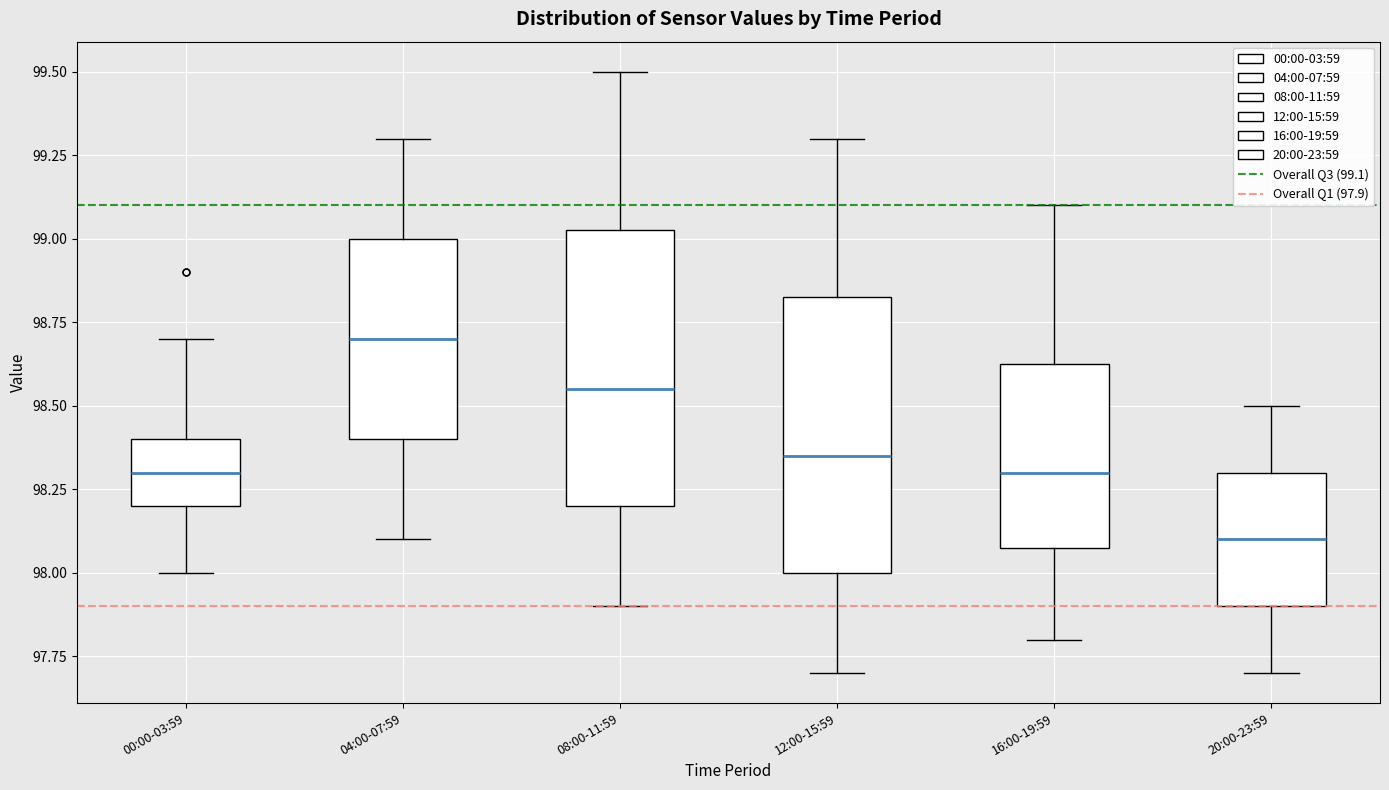

Reading left to right, read every box against the y-axis: the position of its median line, the range the box covers, and the ends of its whiskers. The values are not printed on the chart, so give them approximately, as read against the axis.

00:00-03:59: median 98.30, box 98.20 to 98.40, whiskers 98.00 to 98.70
04:00-07:59: median 98.70, box 98.40 to 99.00, whiskers 98.10 to 99.30
08:00-11:59: median 98.55, box 98.20 to 99.05, whiskers 97.90 to 99.50
12:00-15:59: median 98.35, box 98.00 to 98.85, whiskers 97.70 to 99.30
16:00-19:59: median 98.30, box 98.10 to 98.65, whiskers 97.80 to 99.10
20:00-23:59: median 98.10, box 97.90 to 98.30, whiskers 97.70 to 98.50